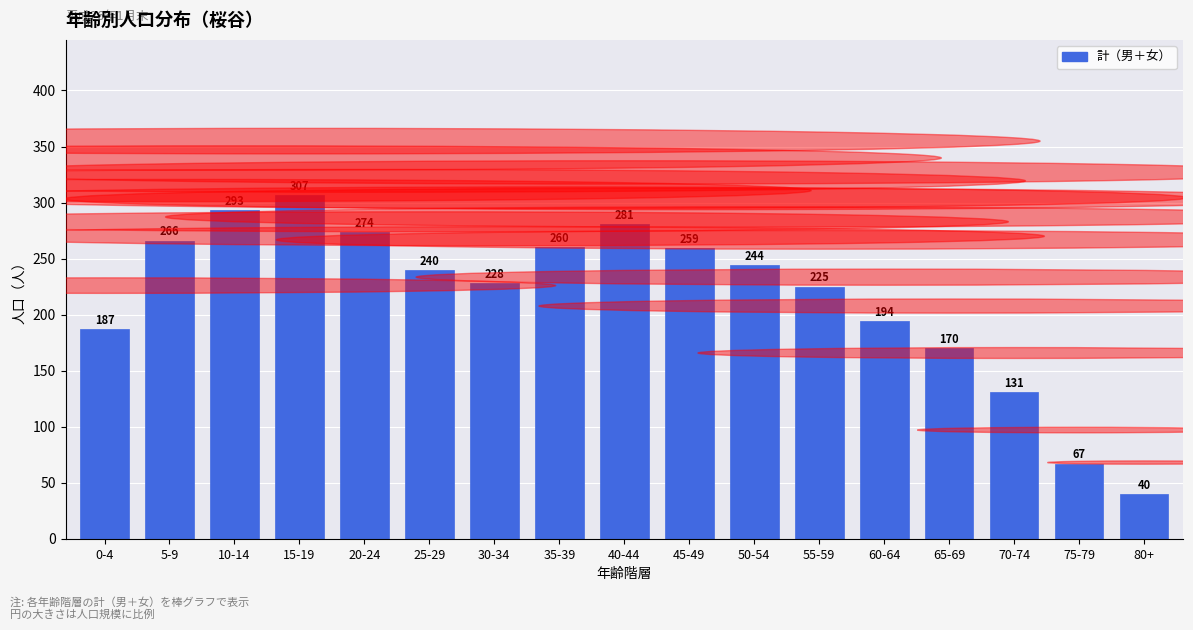

Reading left to right, what are all the values shown in this chart?

0-4=187	5-9=266	10-14=293	15-19=307	20-24=274	25-29=240	30-34=228	35-39=260	40-44=281	45-49=259	50-54=244	55-59=225	60-64=194	65-69=170	70-74=131	75-79=67	80+=40